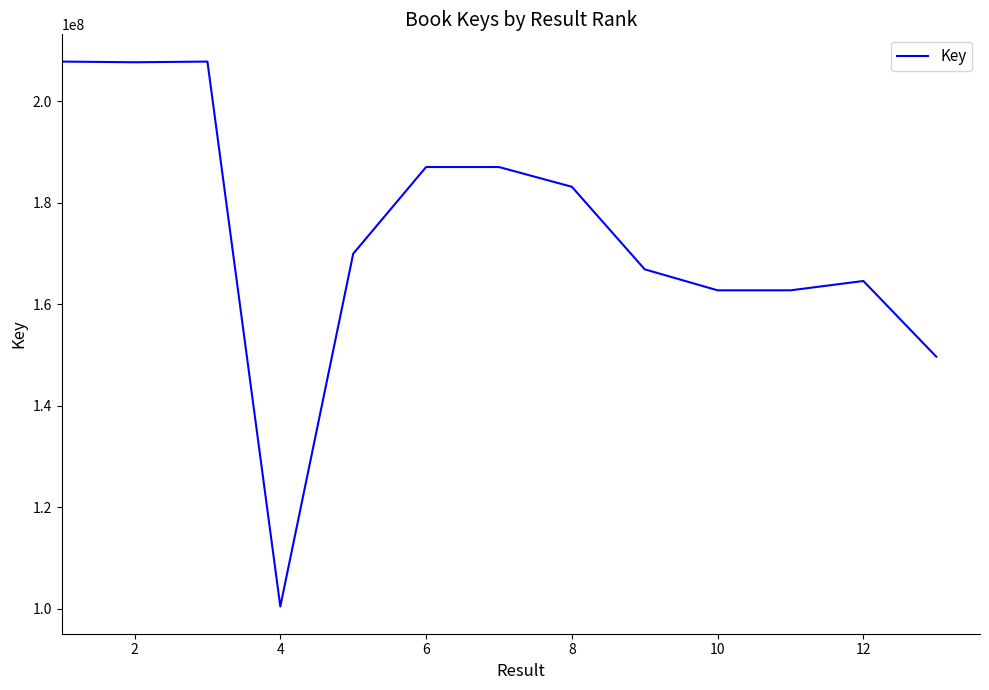

What is the smallest value displayed?

100401938